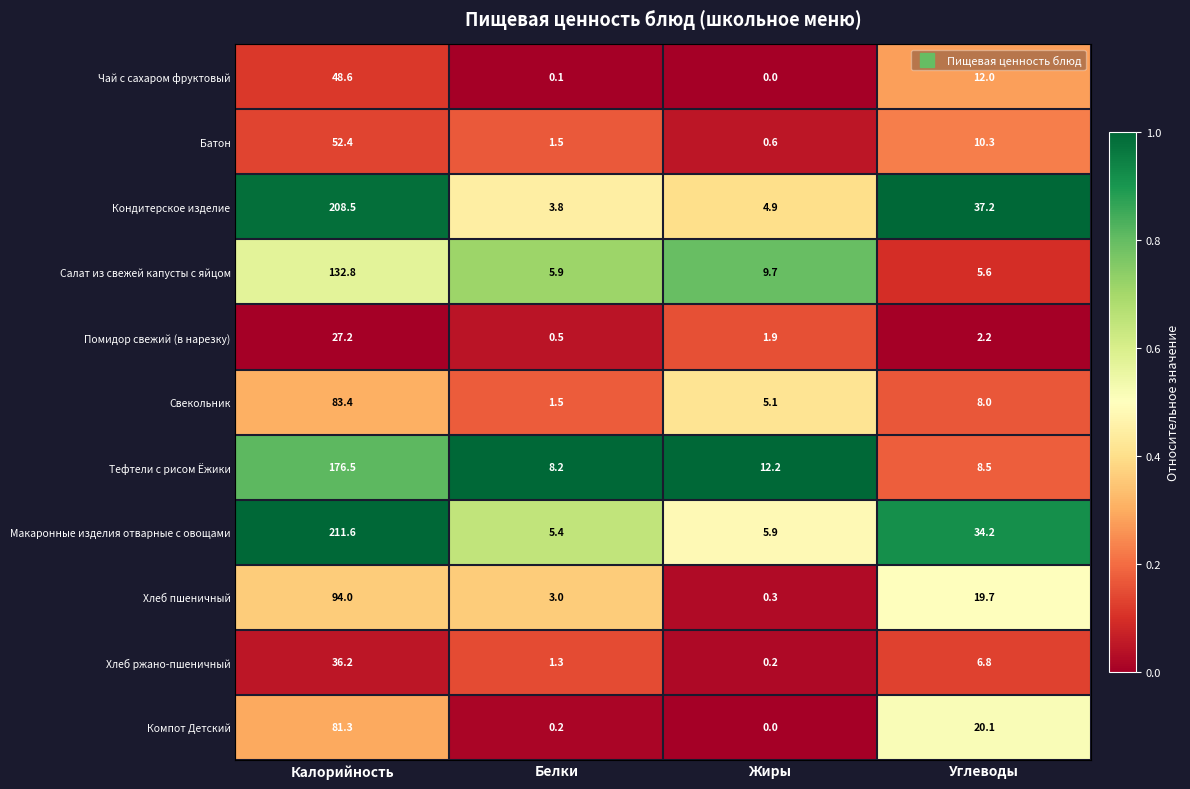

What is the average value of the Свекольник series?

24.5